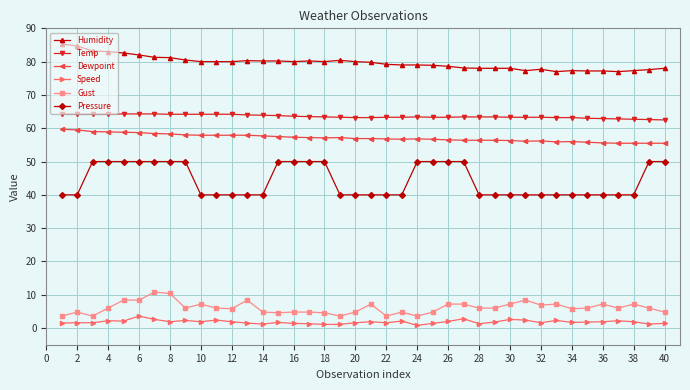

Which series has the largest total across all categories?

Humidity